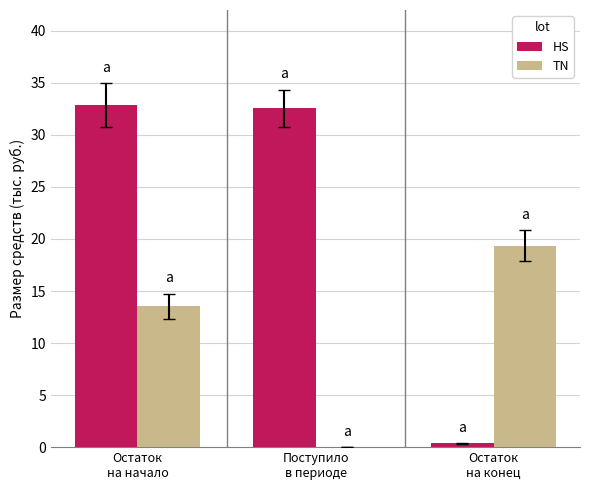

Which series has the largest total across all categories?

HS